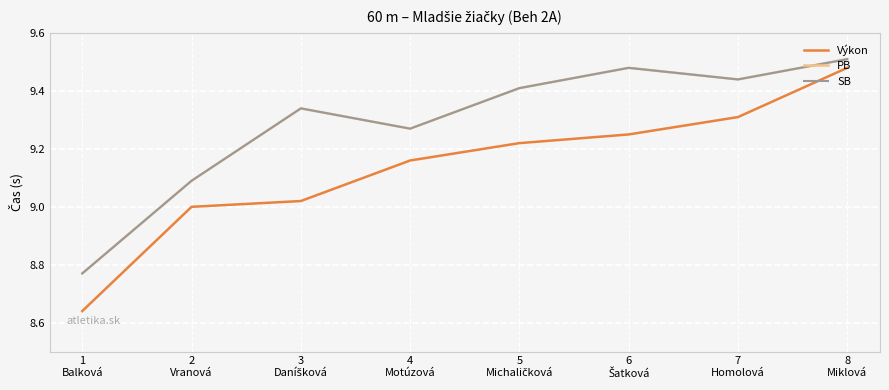

Read the Výkon value at 5
Michaličková.

9.2